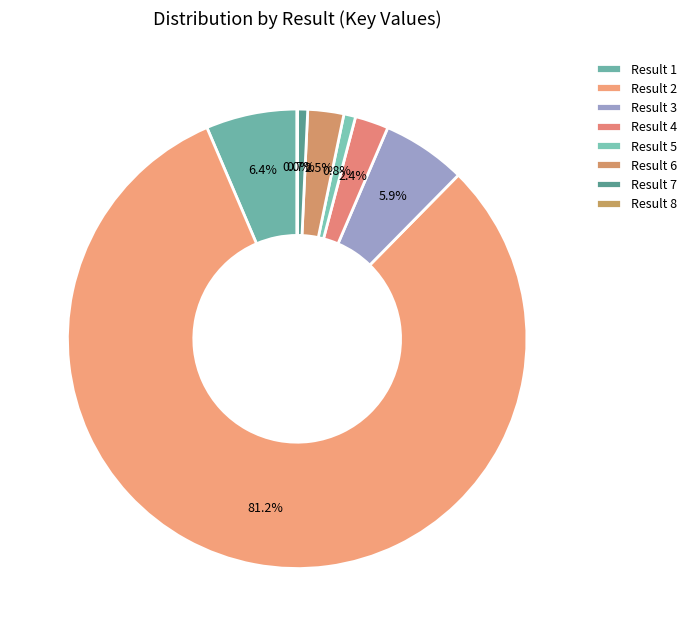

Is there any slice that represents more than half of the pie?

Yes